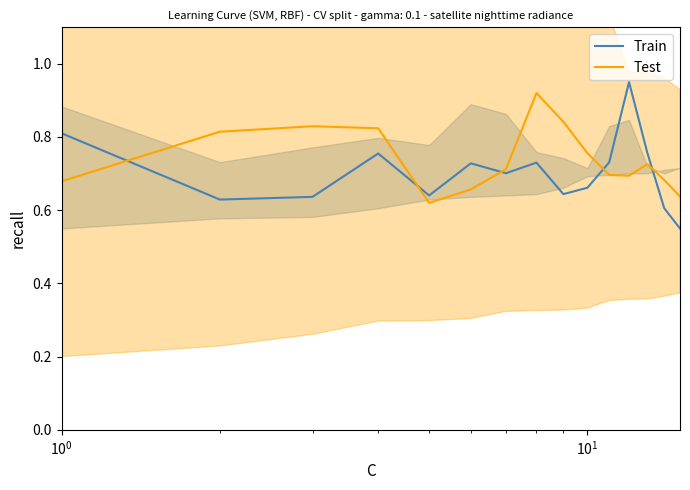

What are all the series names shown in the legend?

Train, Test